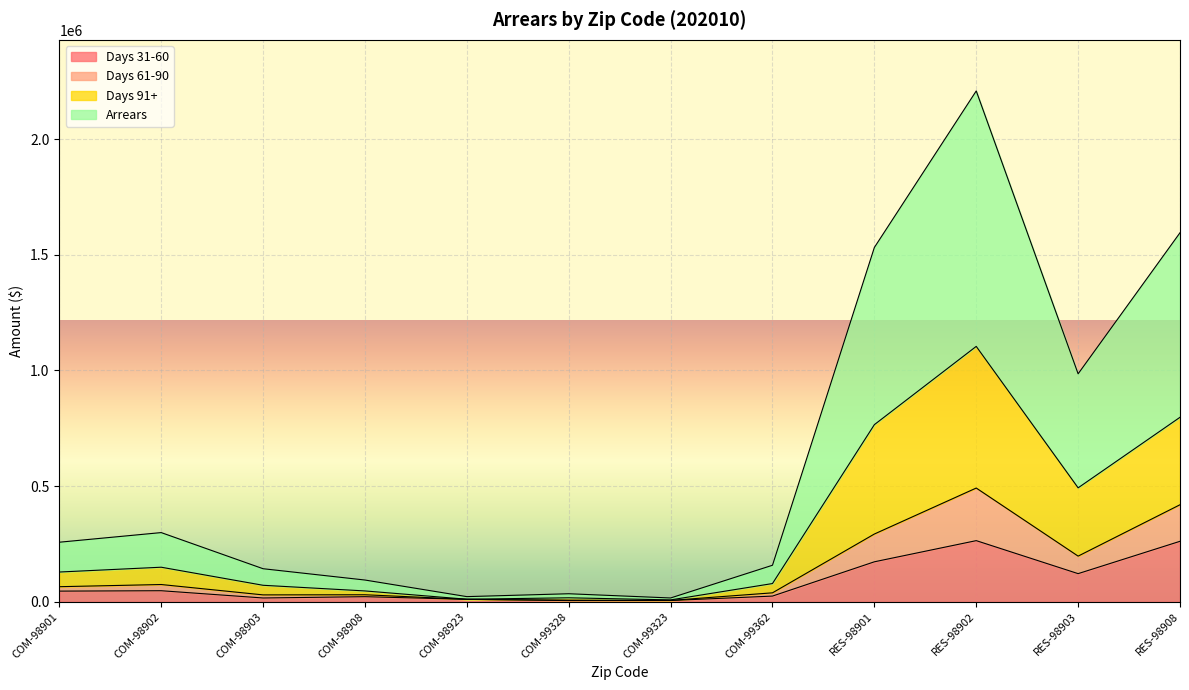

Is it true that Days 91+ equals 17500.8 at COM-99328?

True